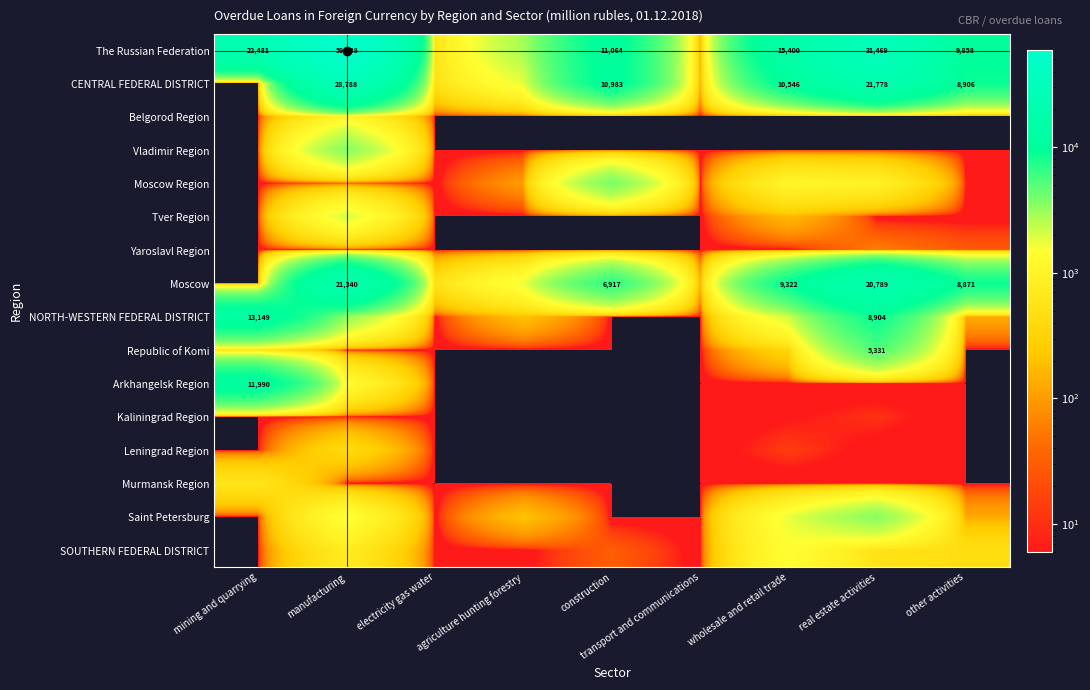

What is the sum of the Moscow values at wholesale and retail trade and manufacturing?

30662